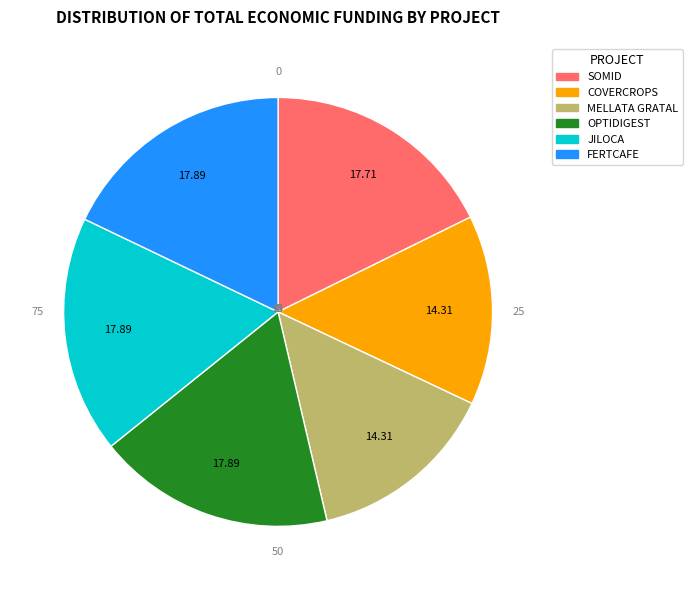

Is the sum of JILOCA and OPTIDIGEST greater than half?

No